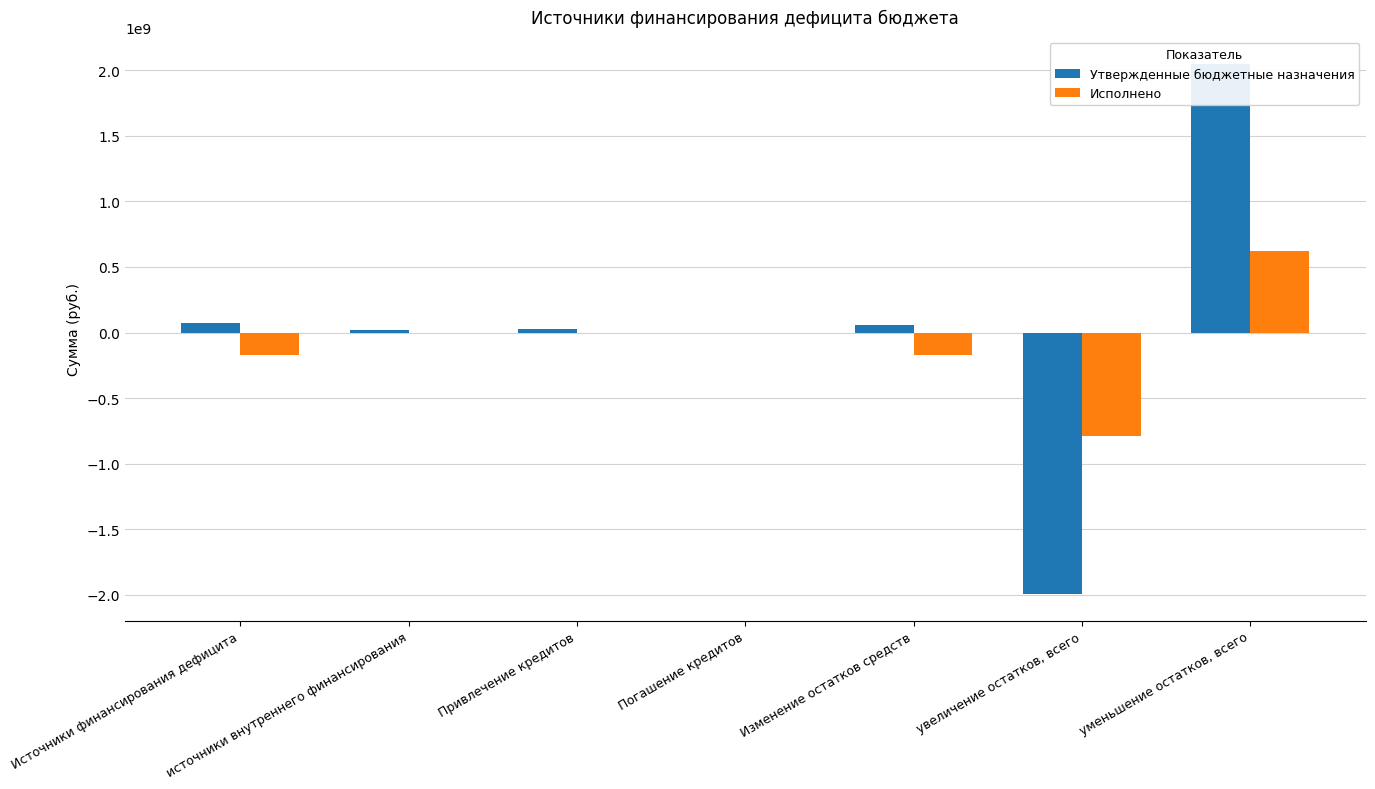

At which label does Утвержденные бюджетные назначения first exceed 25000000?

Источники финансирования дефицита